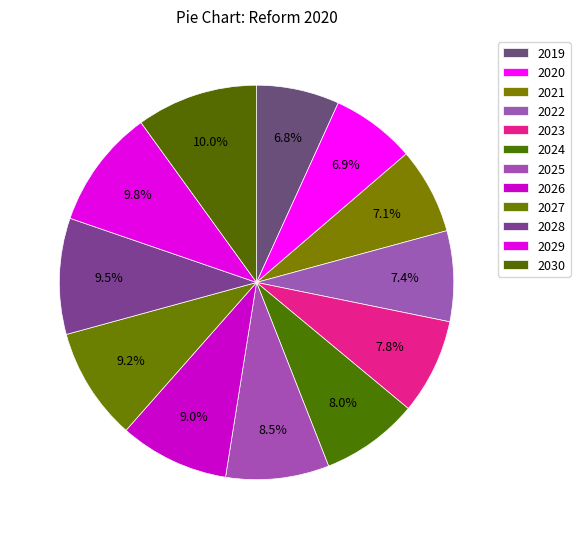

True or false: 2024 accounts for 8% of the total.

True